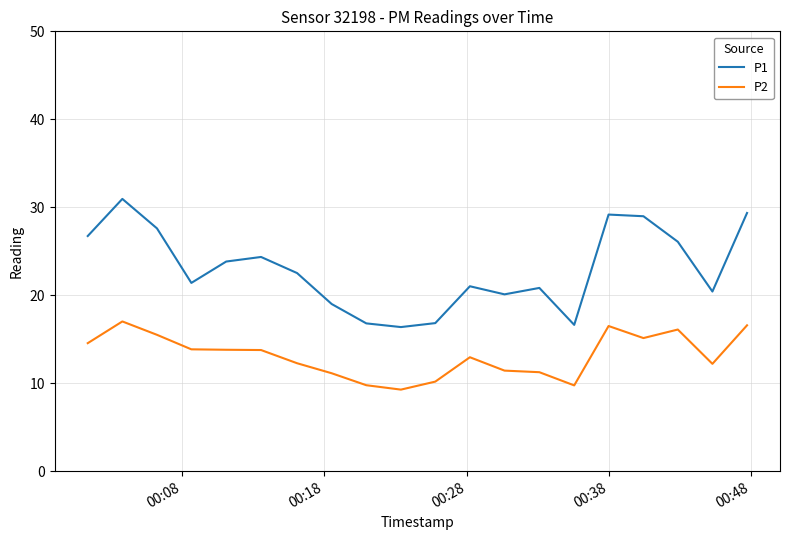

List the series in order of their overall mean, highest first.

P1, P2